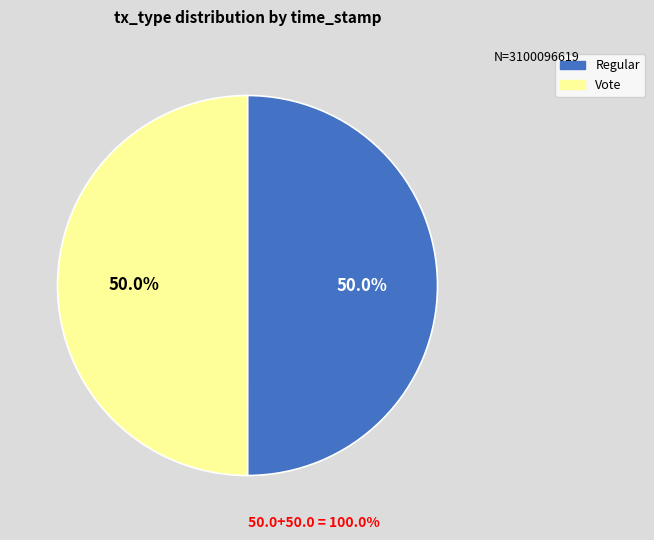

What is the total percentage of Vote and Regular?

100.0%